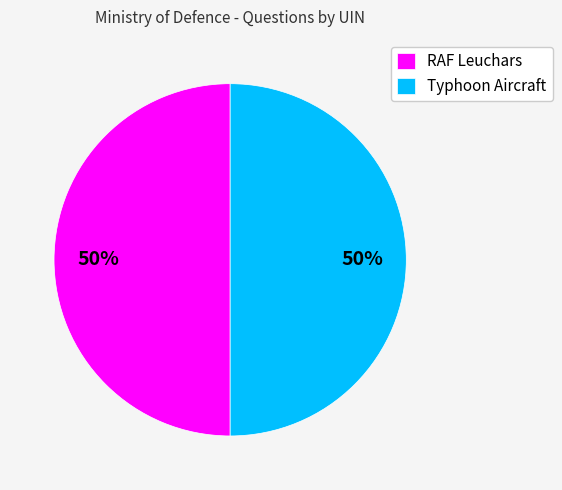

To the nearest percent, what is the average slice percentage?

50%